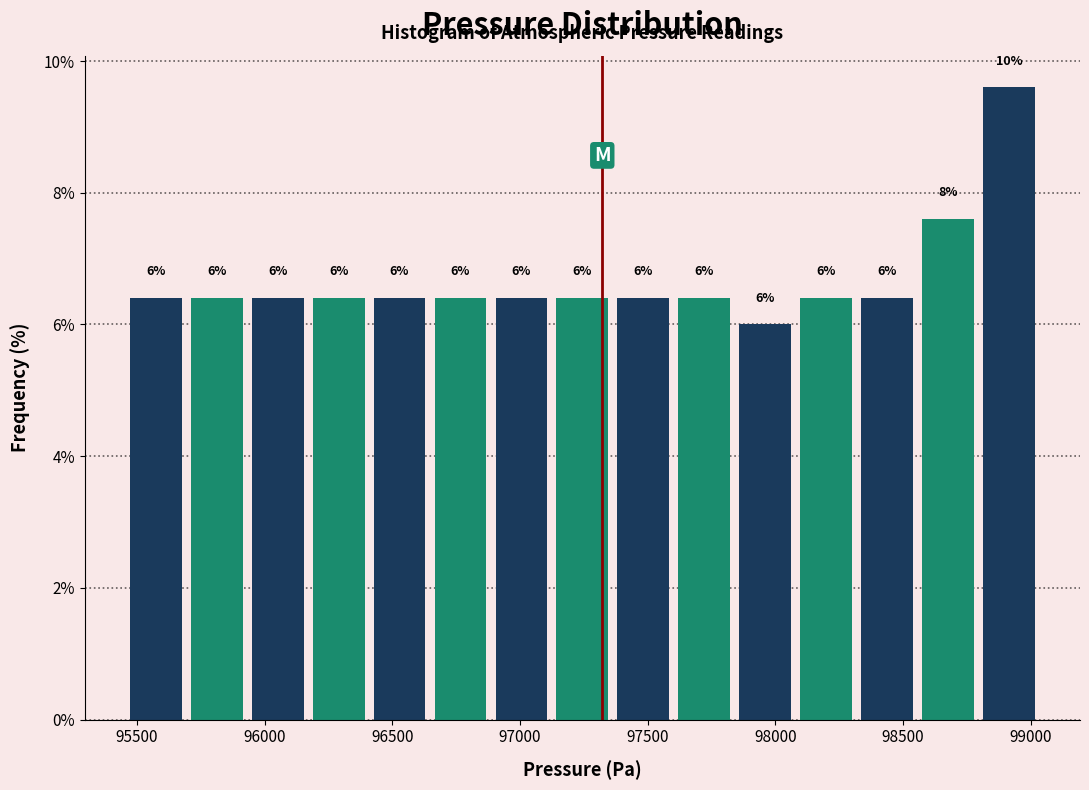

Over which range of the x-axis is the bar tallest?

98800 to 99050